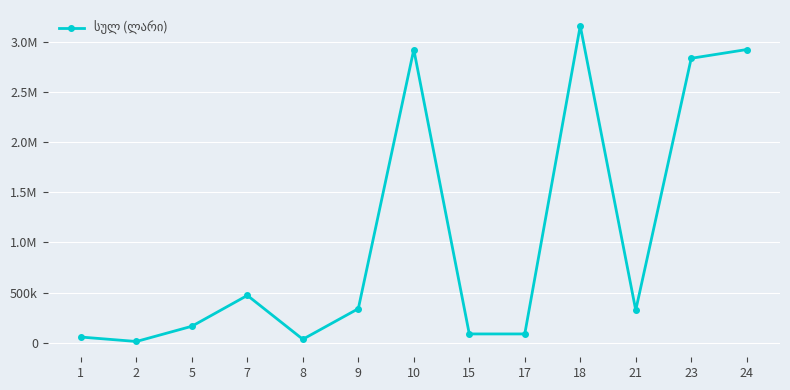

What is the value of the 10th point from the left?

3160000